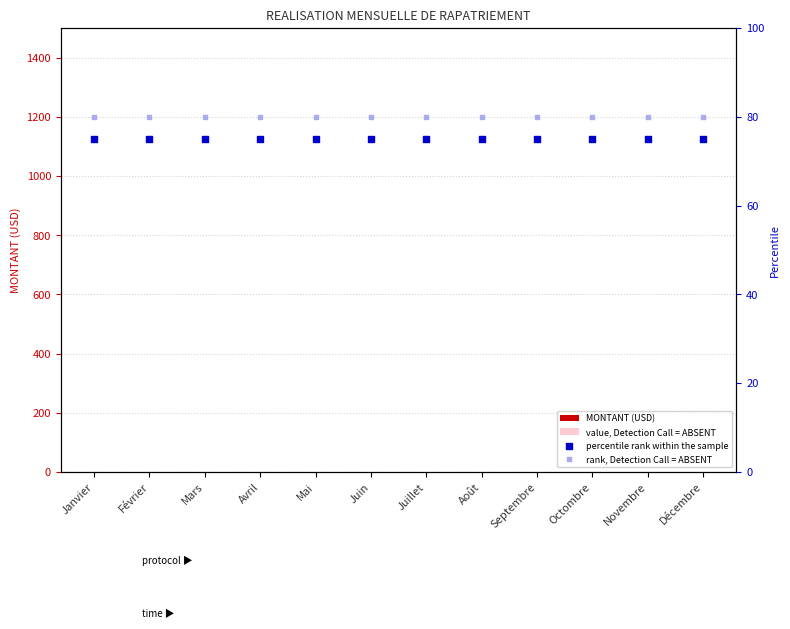

Which series has the largest total across all categories?

rank, Detection Call = ABSENT